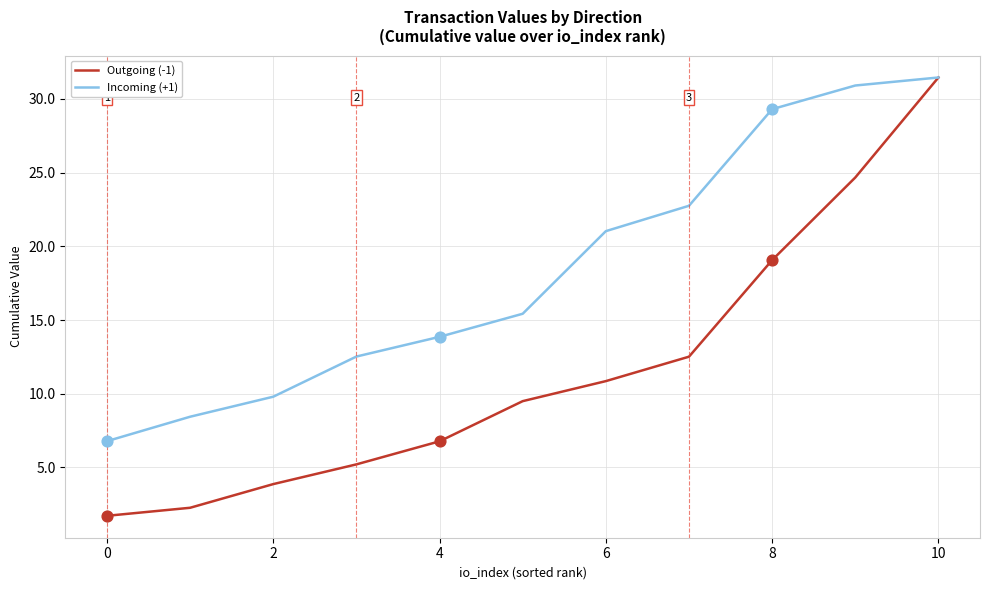

Which series has the widest spread of values?

Outgoing (-1)